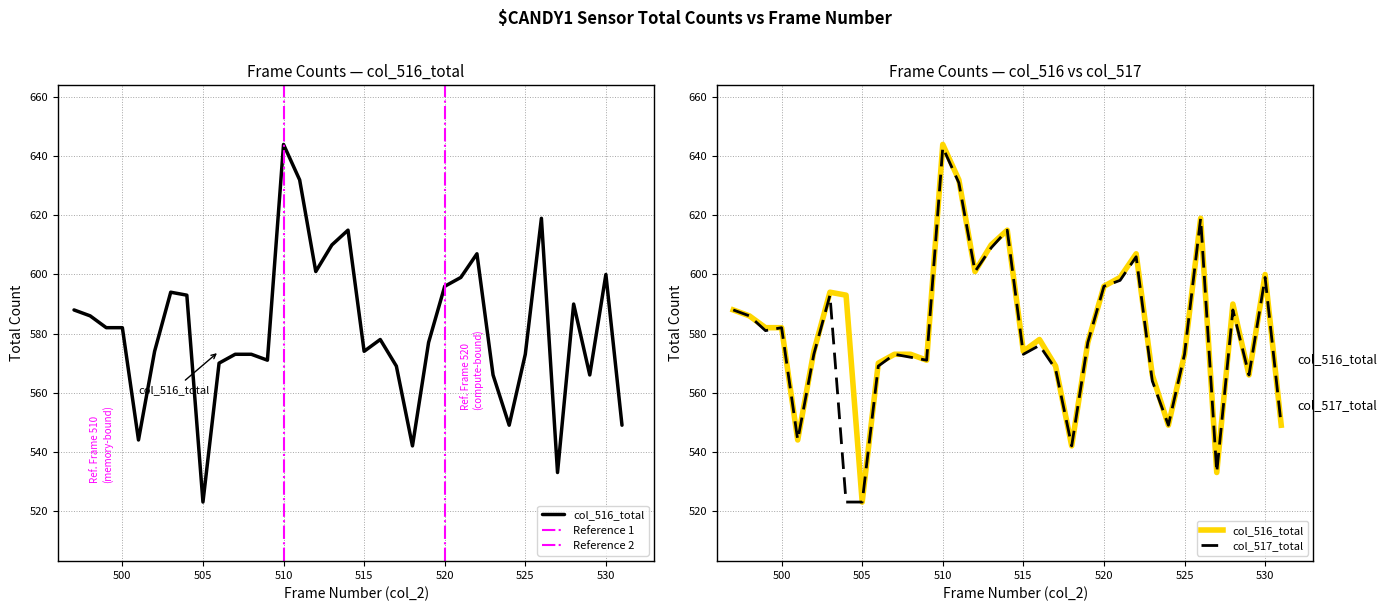

Where does the col_516_total series first go above 578?

497